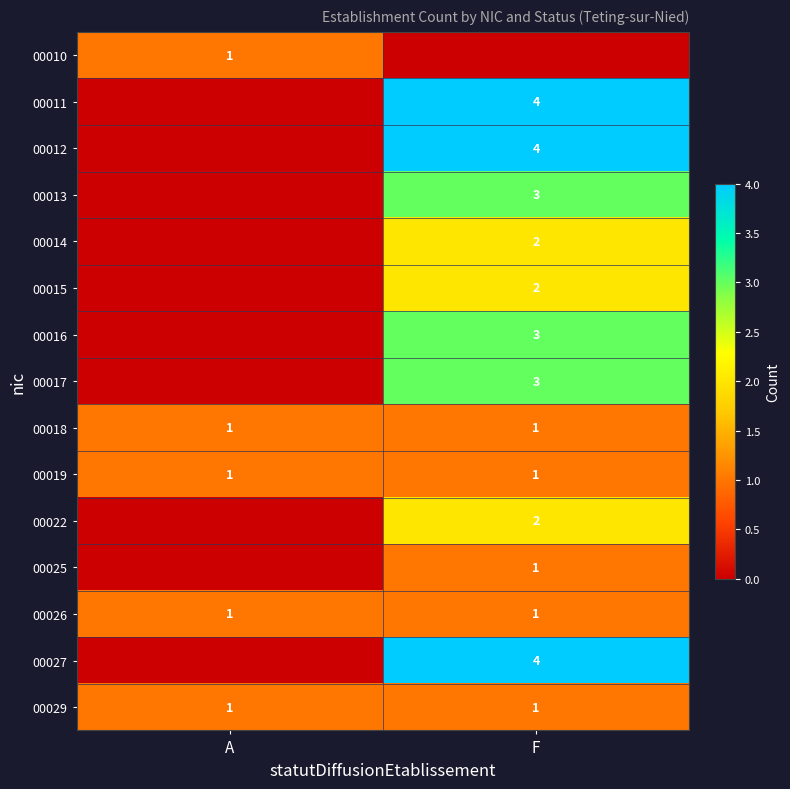

What is the total value across all series at A?

5